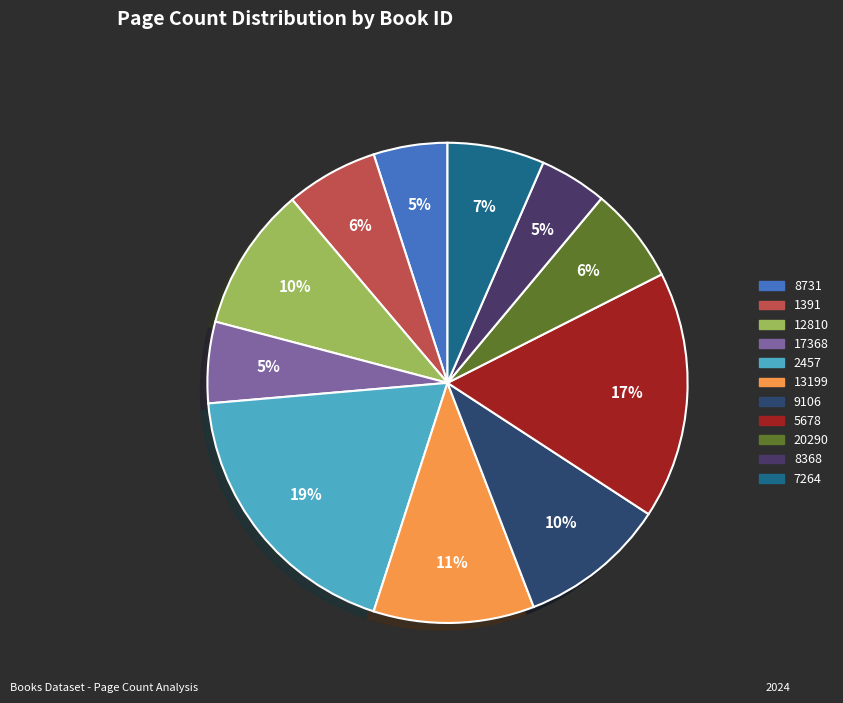

True or false: 7264 accounts for 14% of the total.

False